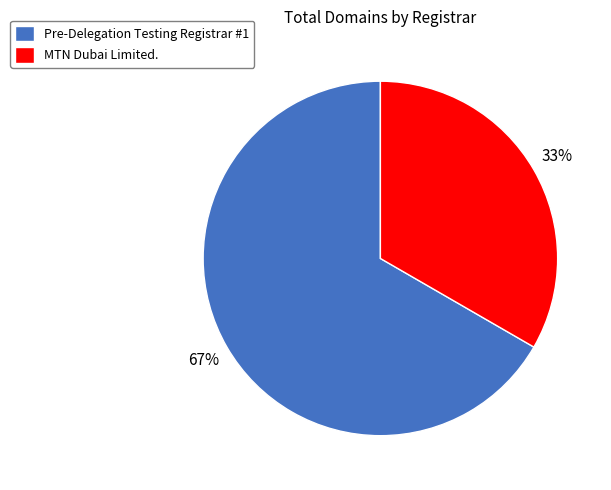

To the nearest percent, what percentage of the pie is MTN Dubai Limited.?

33%